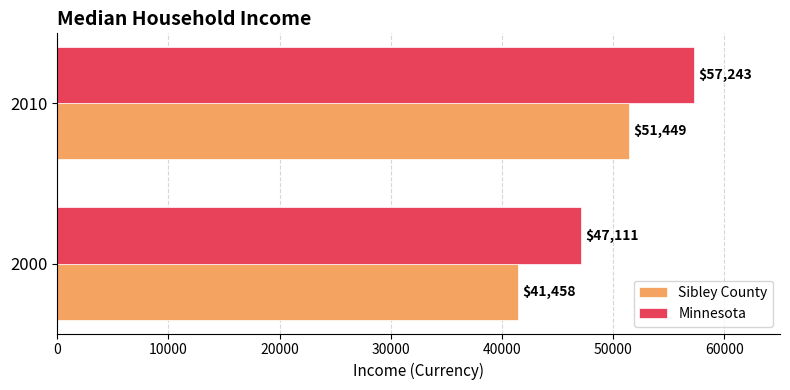

What is the greatest value displayed?

57243